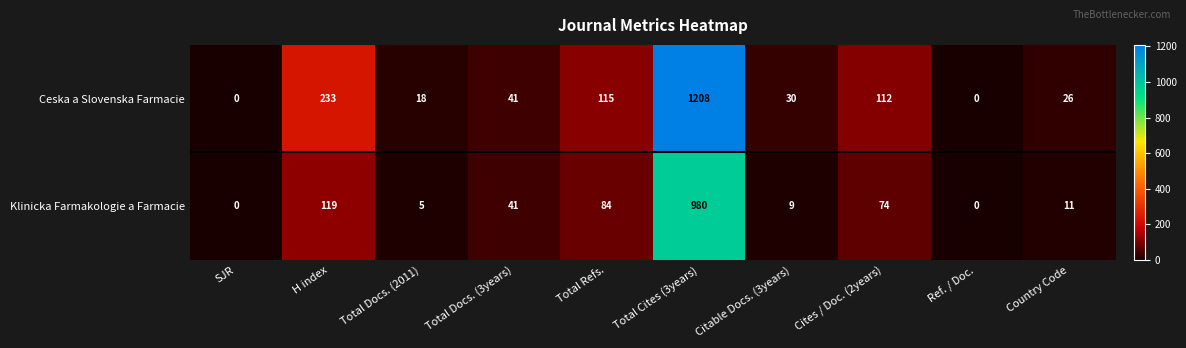

Which series changed the most between Citable Docs. (3years) and Cites / Doc. (2years)?

Ceska a Slovenska Farmacie